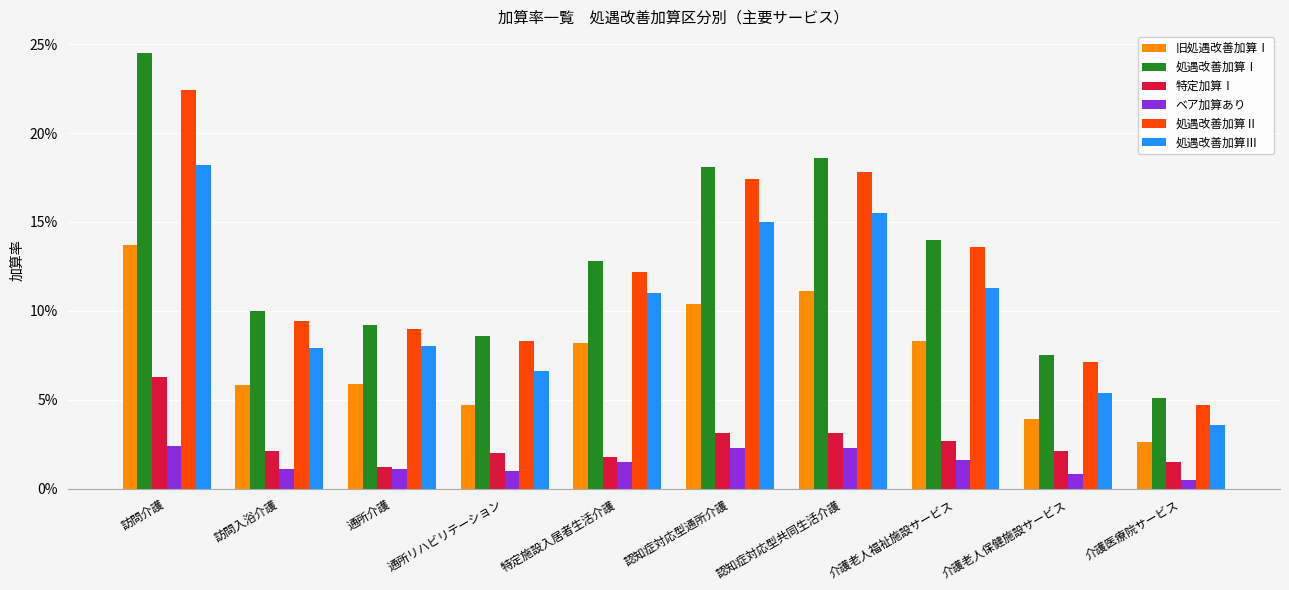

Between 特定施設入居者生活介護 and 介護老人福祉施設サービス, which is larger?

介護老人福祉施設サービス